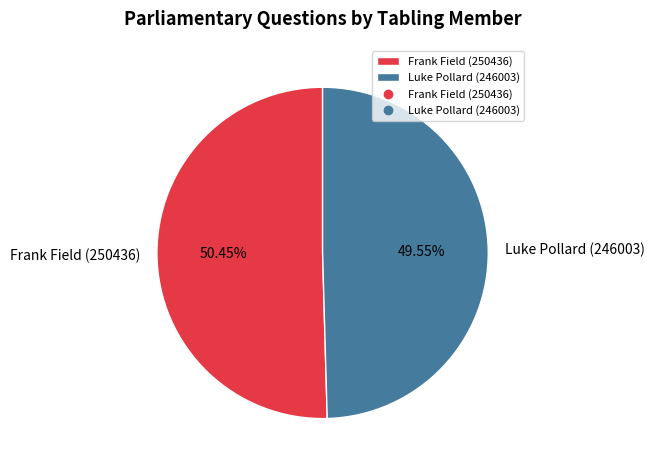

Which slice is the smallest?

Luke Pollard (246003)